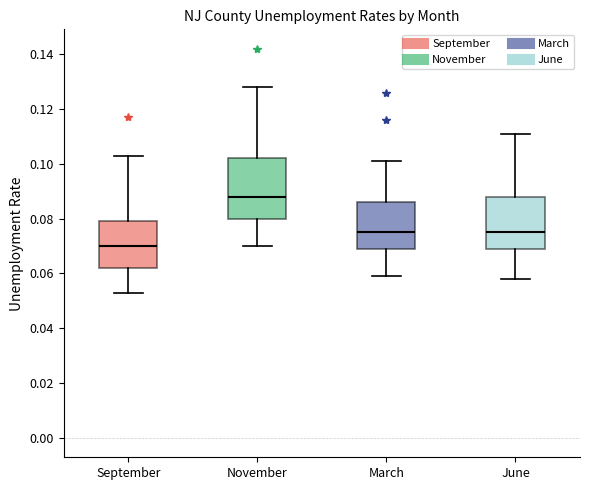

Reading left to right, transcribe this box plot: for each box, give where its median line is, the range the box spans, and where its two whiskers end, as read against the y-axis. The values are not printed on the chart, so give them approximately, as read against the axis.

September: median 0.070, box 0.062 to 0.080, whiskers 0.054 to 0.104
November: median 0.088, box 0.080 to 0.102, whiskers 0.070 to 0.128
March: median 0.076, box 0.070 to 0.086, whiskers 0.060 to 0.102
June: median 0.076, box 0.070 to 0.088, whiskers 0.058 to 0.112